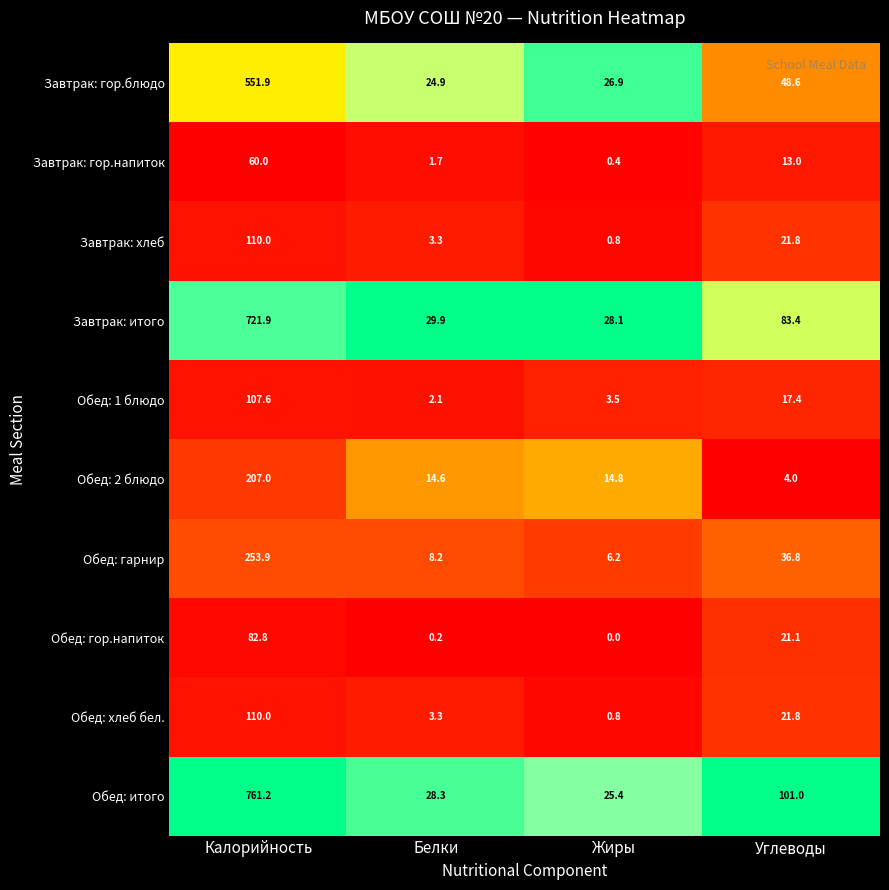

What is the maximum value for Обед: хлеб бел.?

110.0